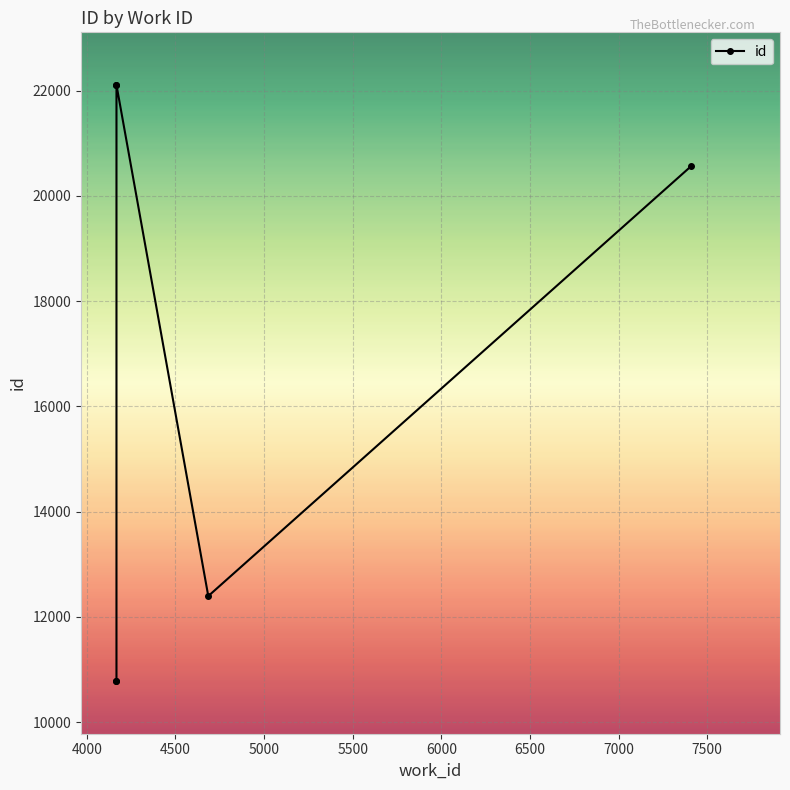

What is the value of the 2nd point from the left?

10785